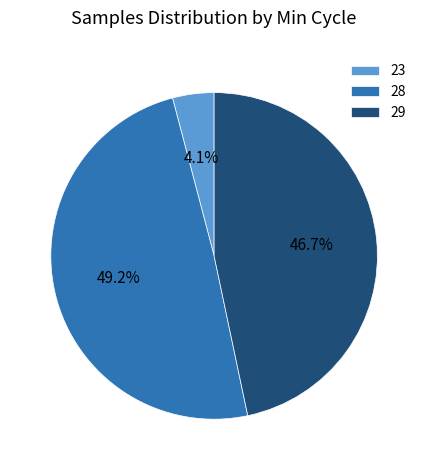

True or false: 28 accounts for 22% of the total.

False